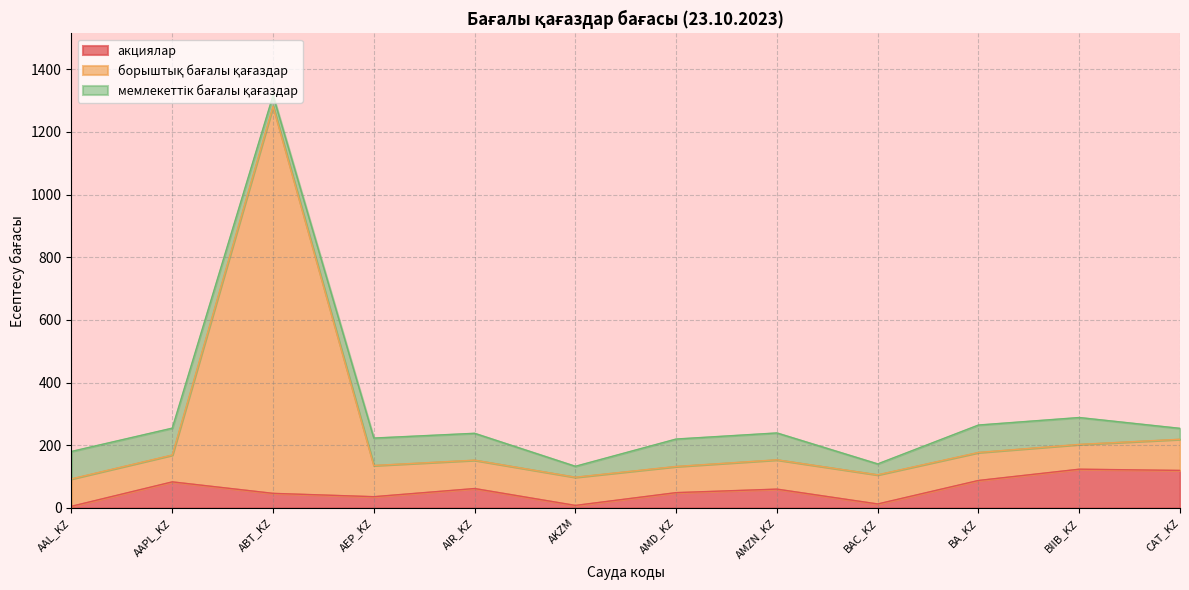

True or false: борыштық бағалы қағаздар has a value of 153.6 at AMZN_KZ.

True